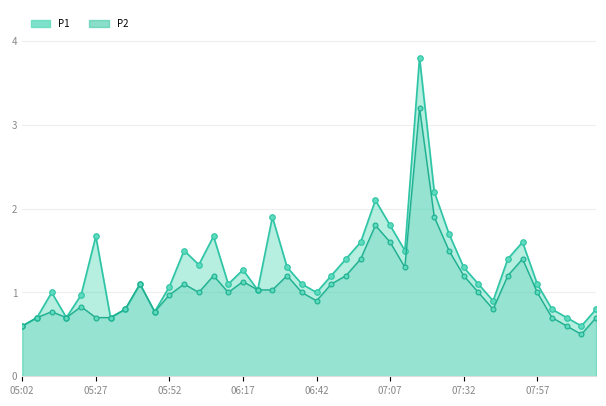

The P2 series shows 1.0 at 17. True or false?

True